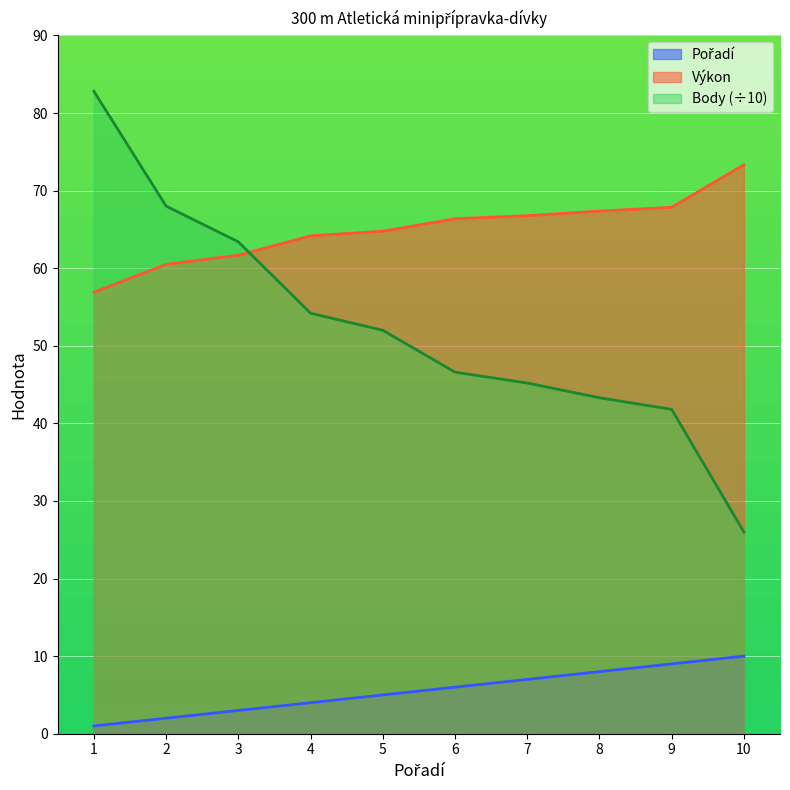

What is the difference between the second highest and minimum values in the Body series?

42.0